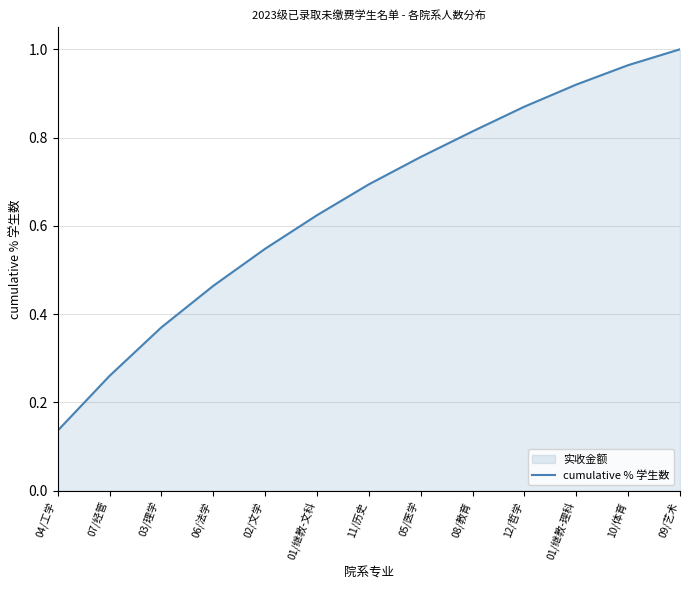

Between 08/教育 and 01/继教-文科, which is larger?

08/教育